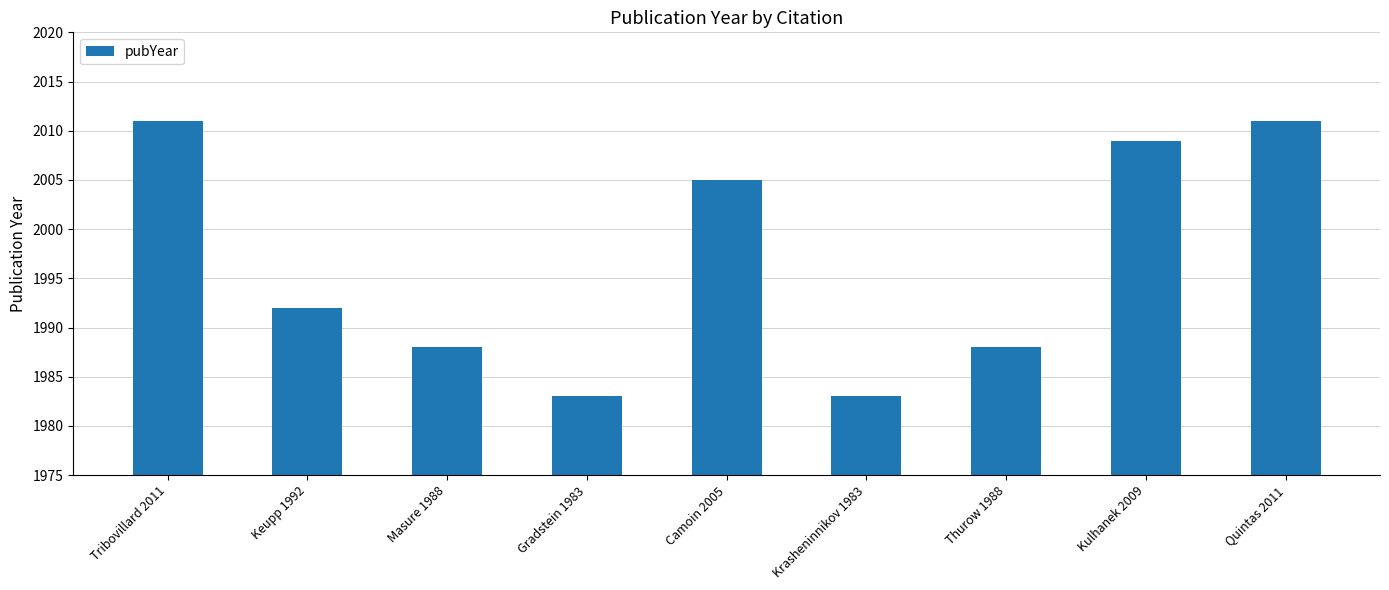

What is the value of the 2nd bar from the left?

1992